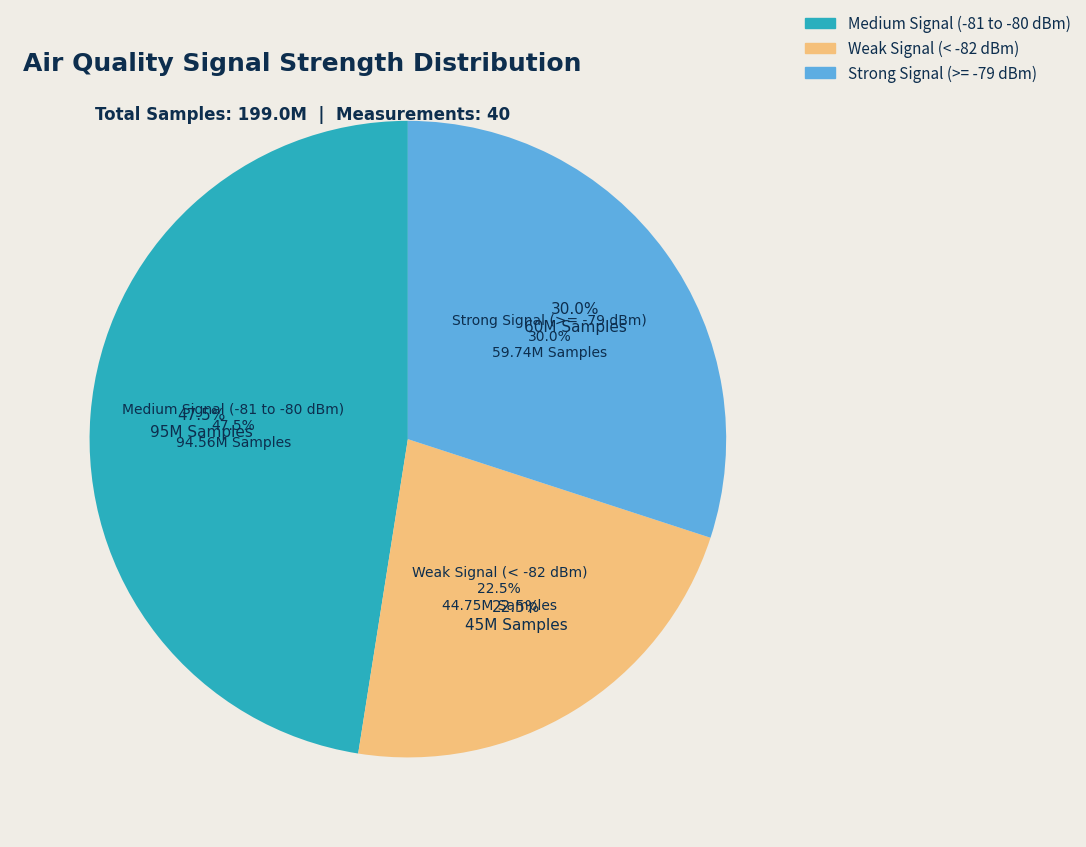

The 8 slice represents 11% of the pie. True or false?

False